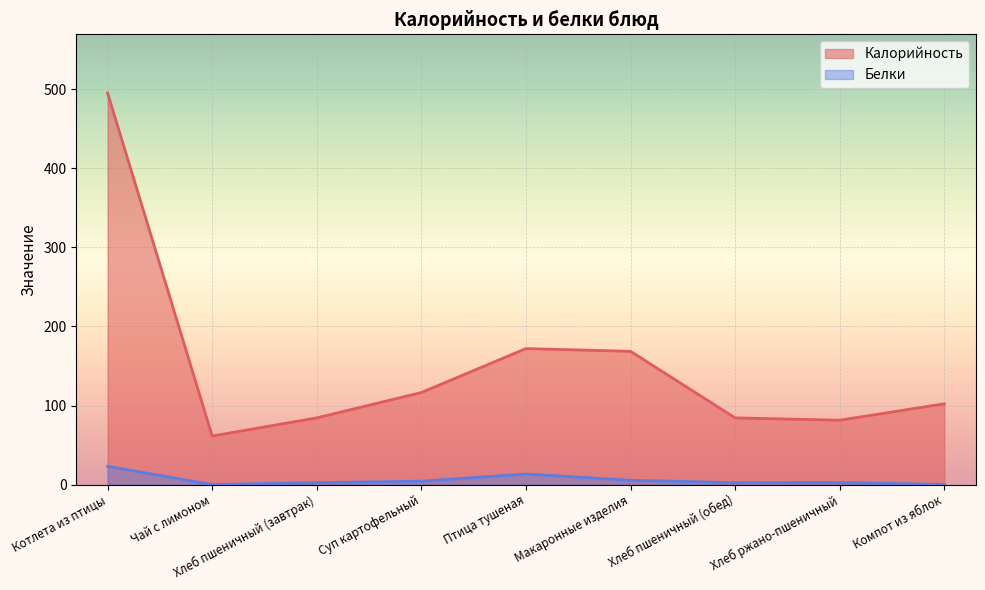

Which series has the largest total across all categories?

Калорийность